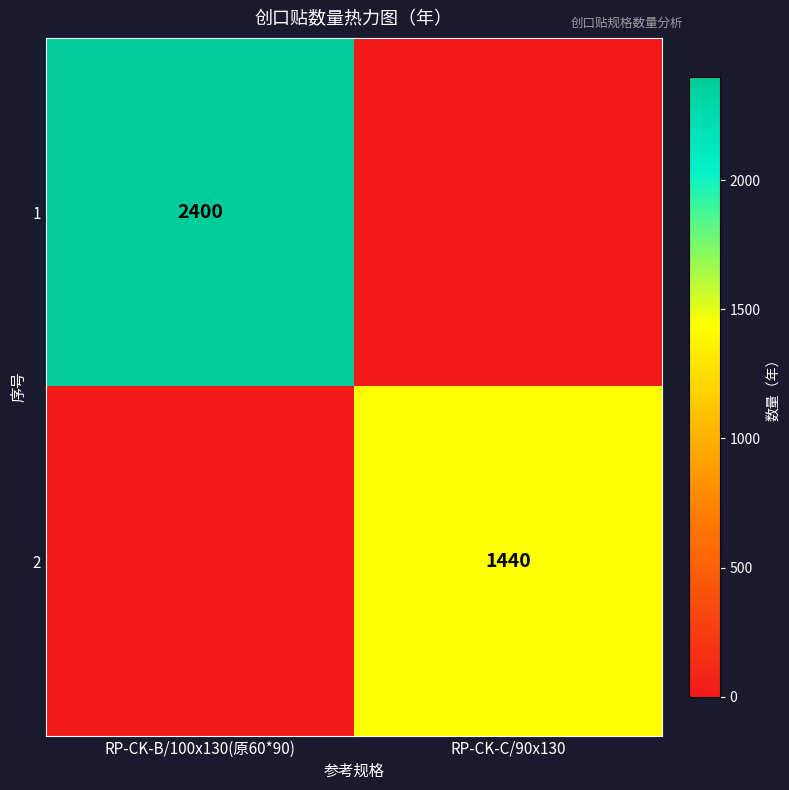

At which category is the sum across all series the highest?

RP-CK-B/100x130(原60*90)